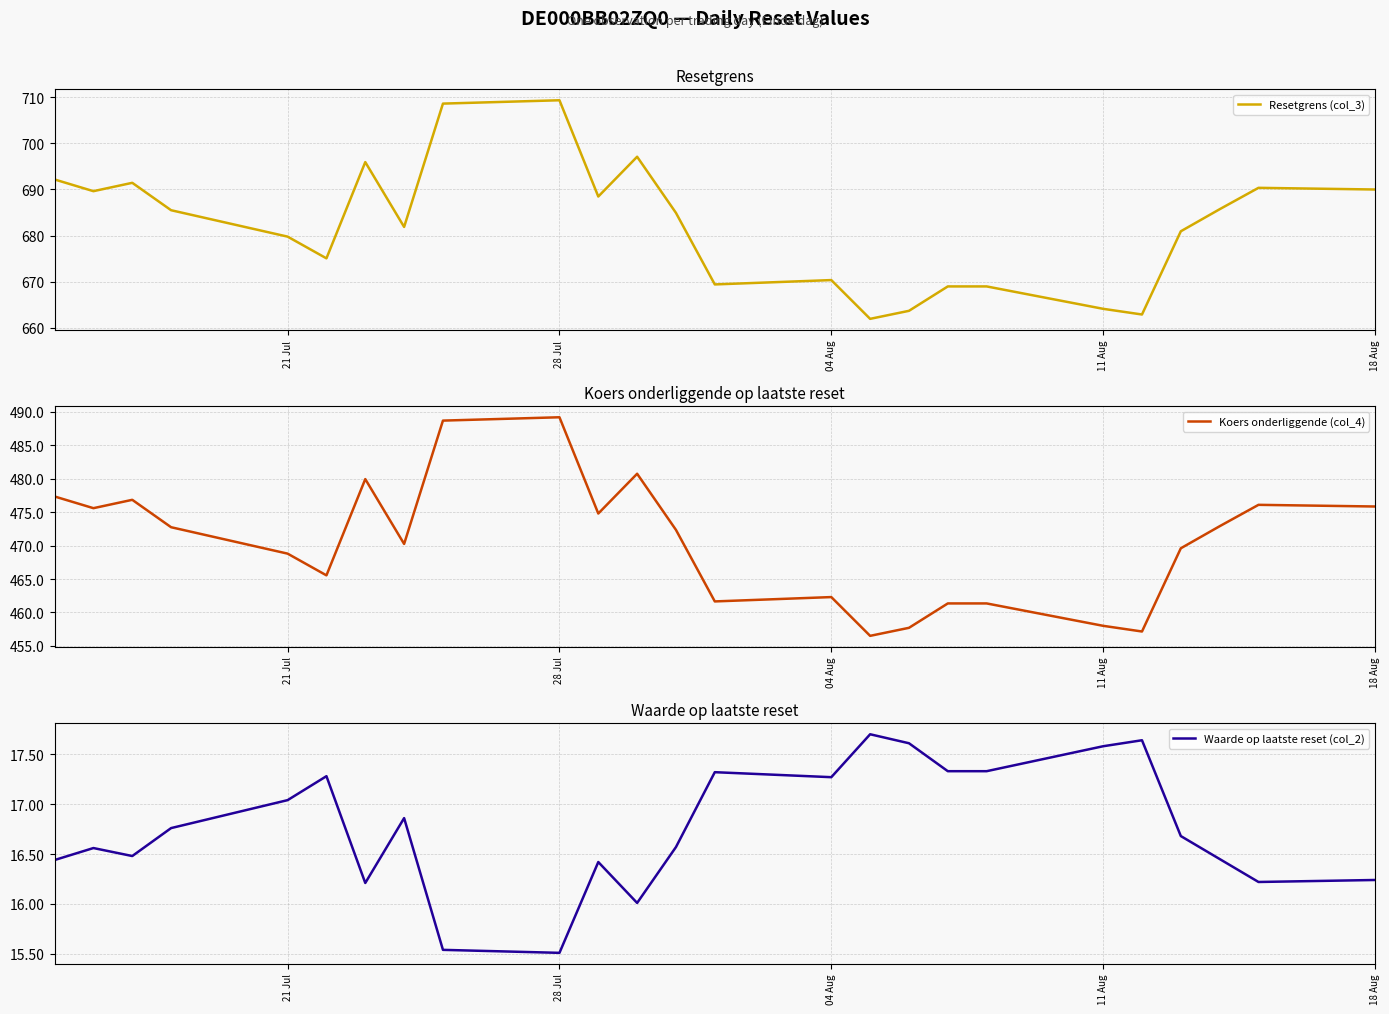

True or false: Waarde op laatste reset (col_2) and Koers onderliggende (col_4) intersect in this chart.

False